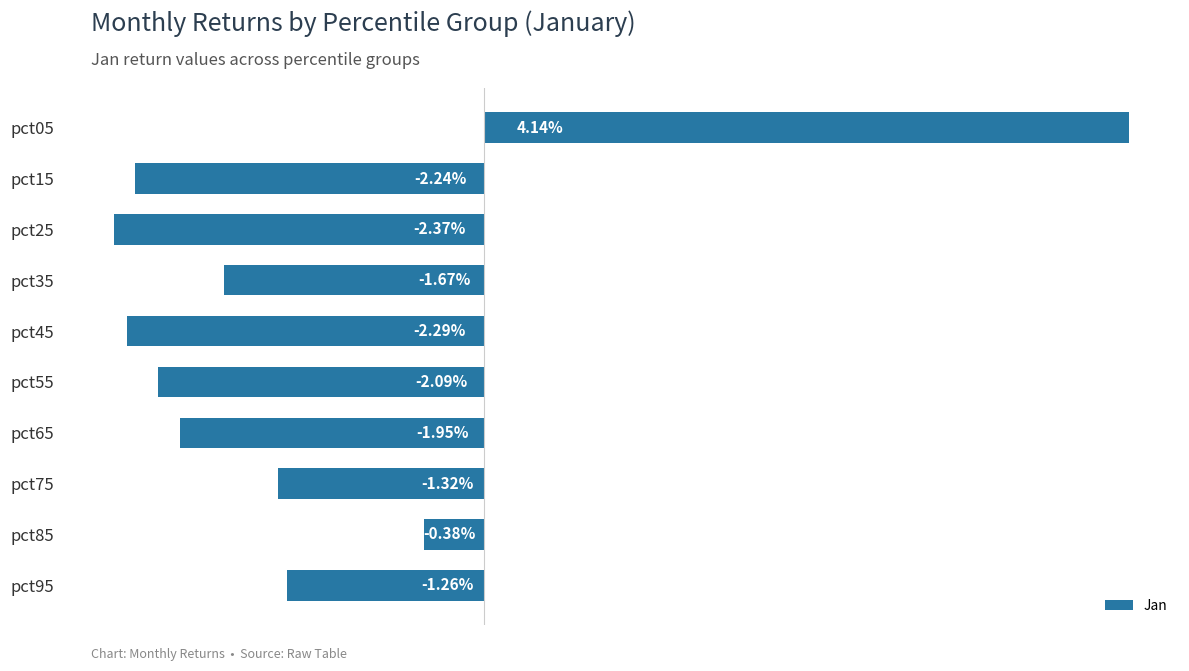

Are the bars grouped side by side (vs. stacked)?

No